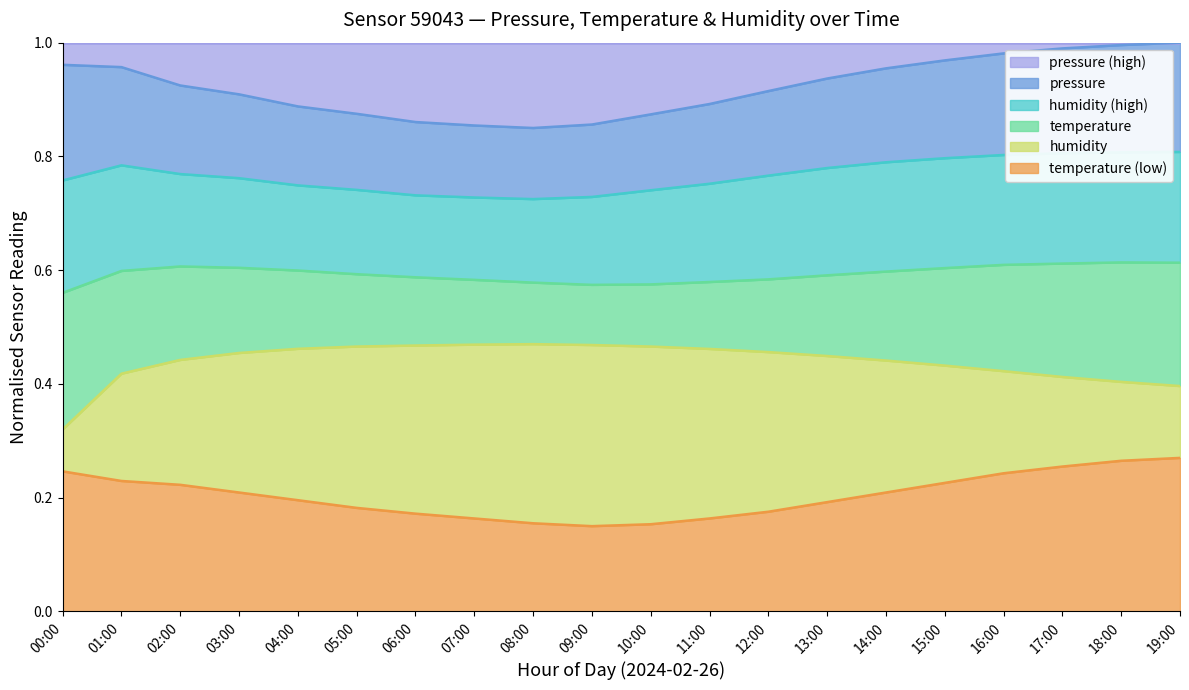

What is the total value across all series at 14:00?

1.0